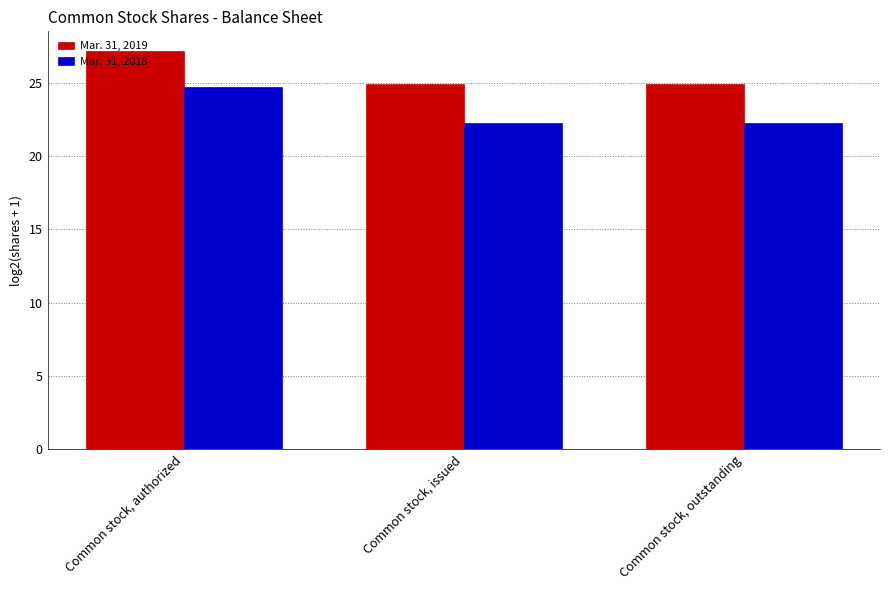

True or false: Mar. 31, 2018 has a value of 22.3 at Common stock, outstanding.

True